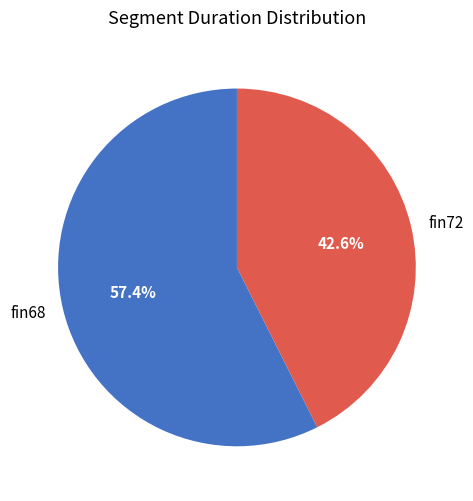

To the nearest percent, what portion does fin68 represent?

57%